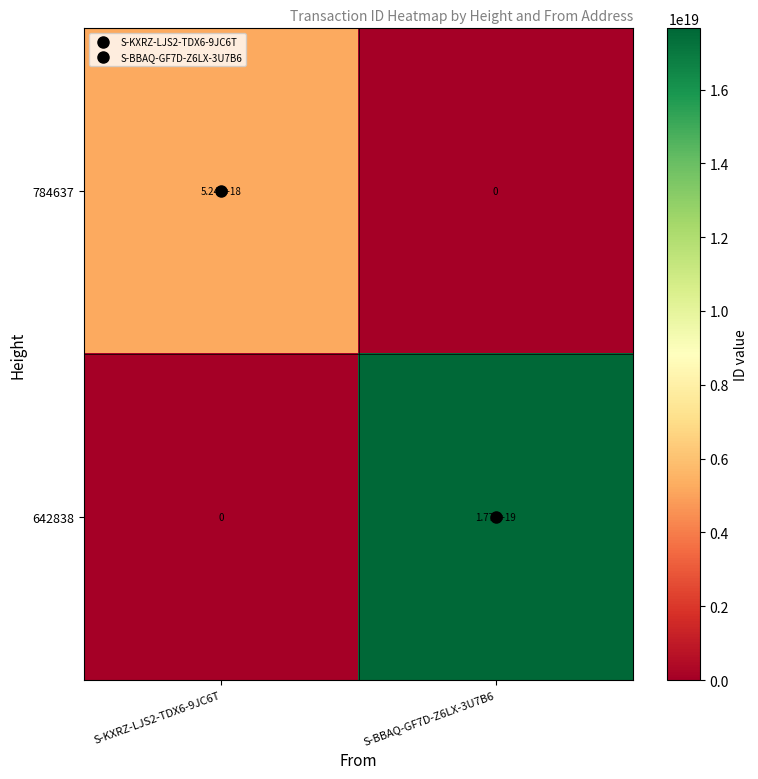

At S-BBAQ-GF7D-Z6LX-3U7B6, list the series in order from smallest to largest.

784637, 642838